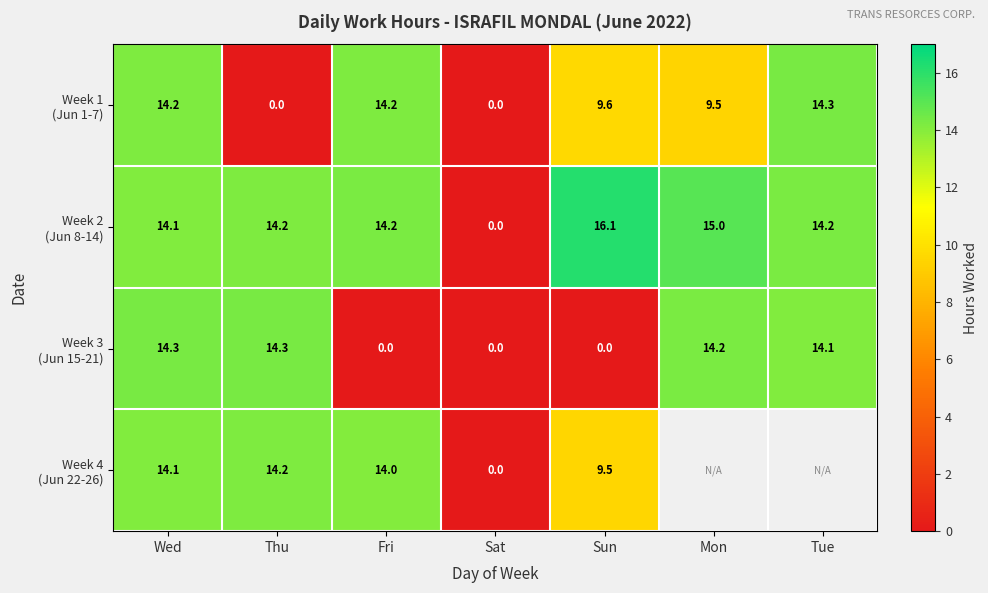

How many values in the Week 2 (Jun 8-14) series exceed 14?

6